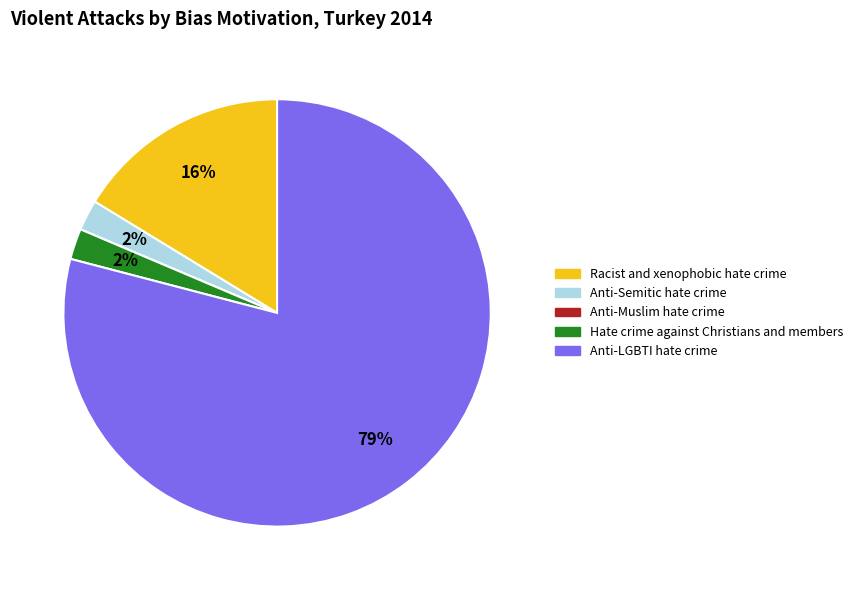

Do Racist and xenophobic hate crime and Anti-Semitic hate crime together represent more than half of the pie?

No